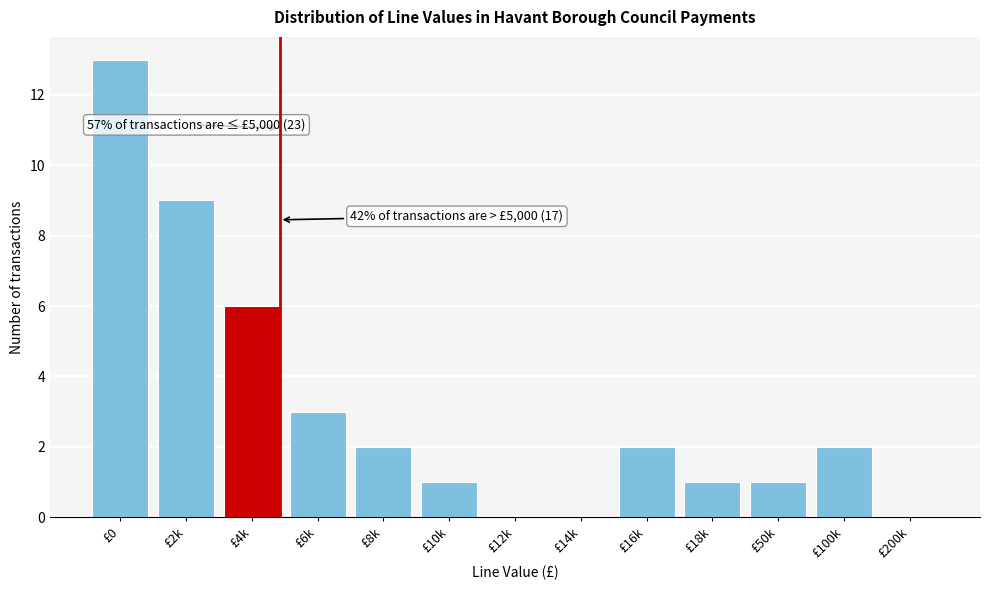

Reading right to left, list all the values displayed in this chart.

£200k=0	£100k=2	£50k=1	£18k=1	£16k=2	£14k=0	£12k=0	£10k=1	£8k=2	£6k=3	£4k=6	£2k=9	£0=13